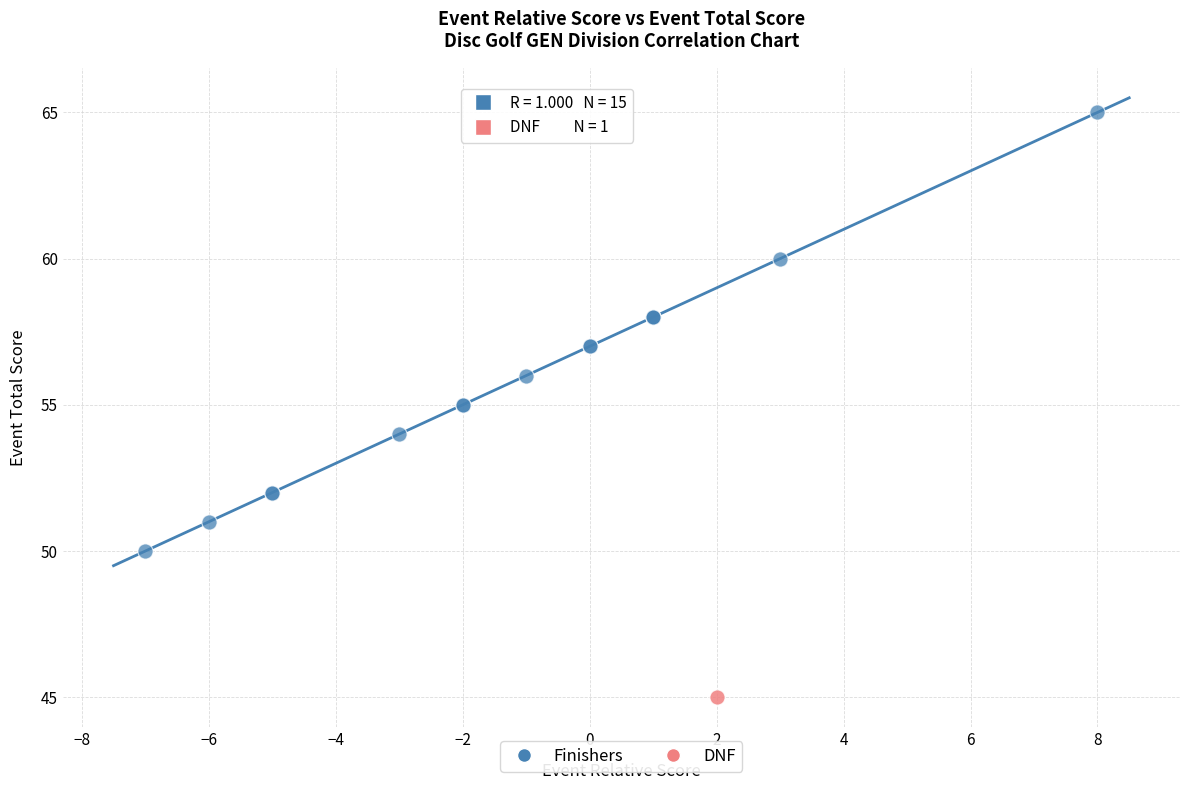

What are all the series names shown in the legend?

Finishers, DNF